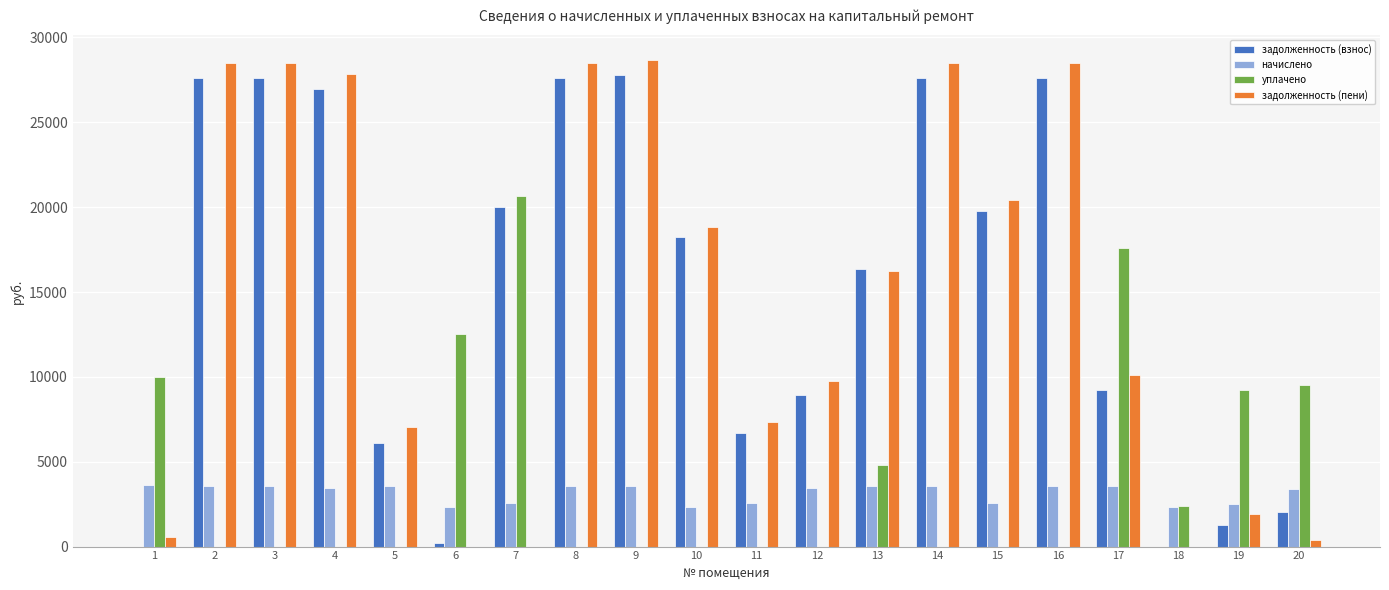

Where does the начислено series first go above 3544?

1